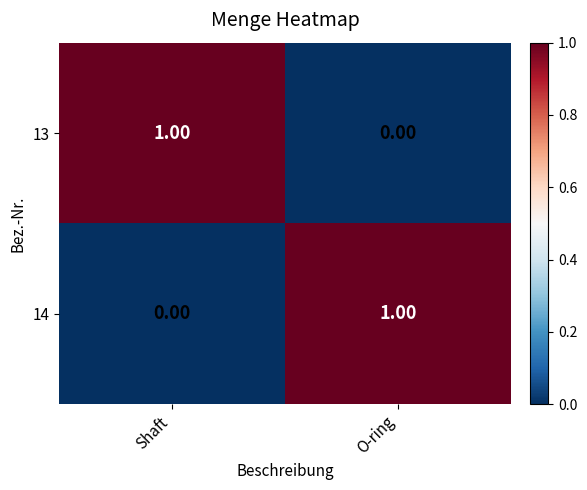

Rank the series at Shaft from highest to lowest value.

13, 14